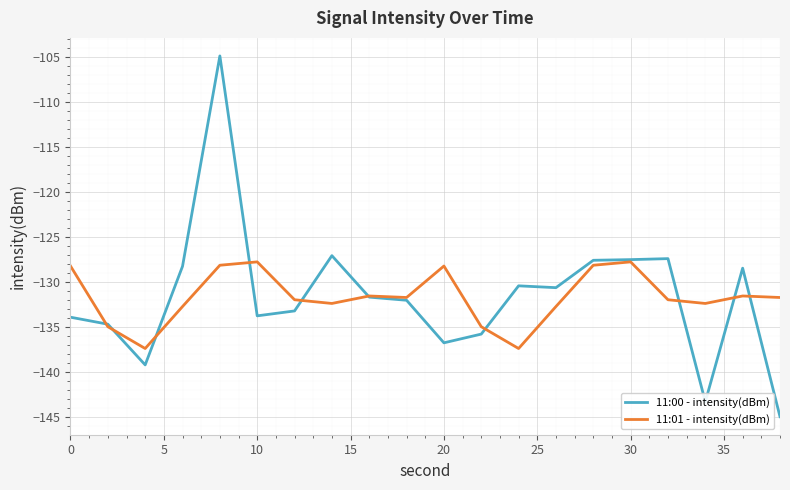

Rank the series by their maximum value, from highest to lowest.

11:00 - intensity(dBm), 11:01 - intensity(dBm)